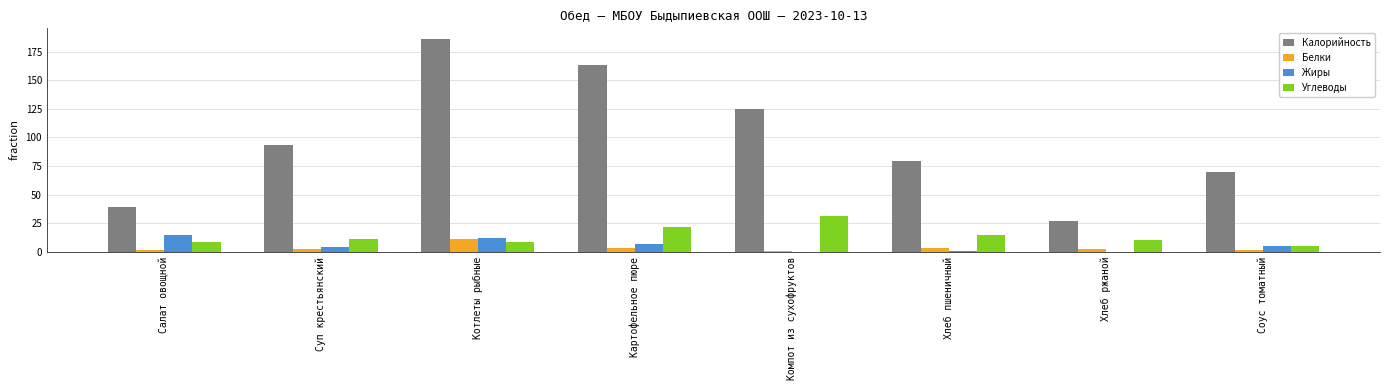

What is the total value across all series at Хлеб пшеничный?

97.8